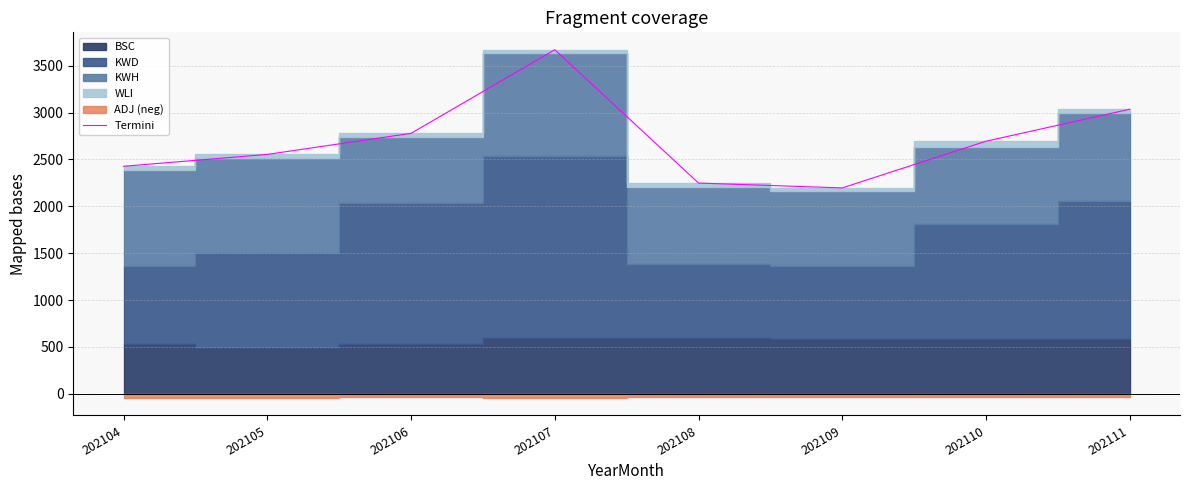

What is the value of the 4th point from the left?

3671.1